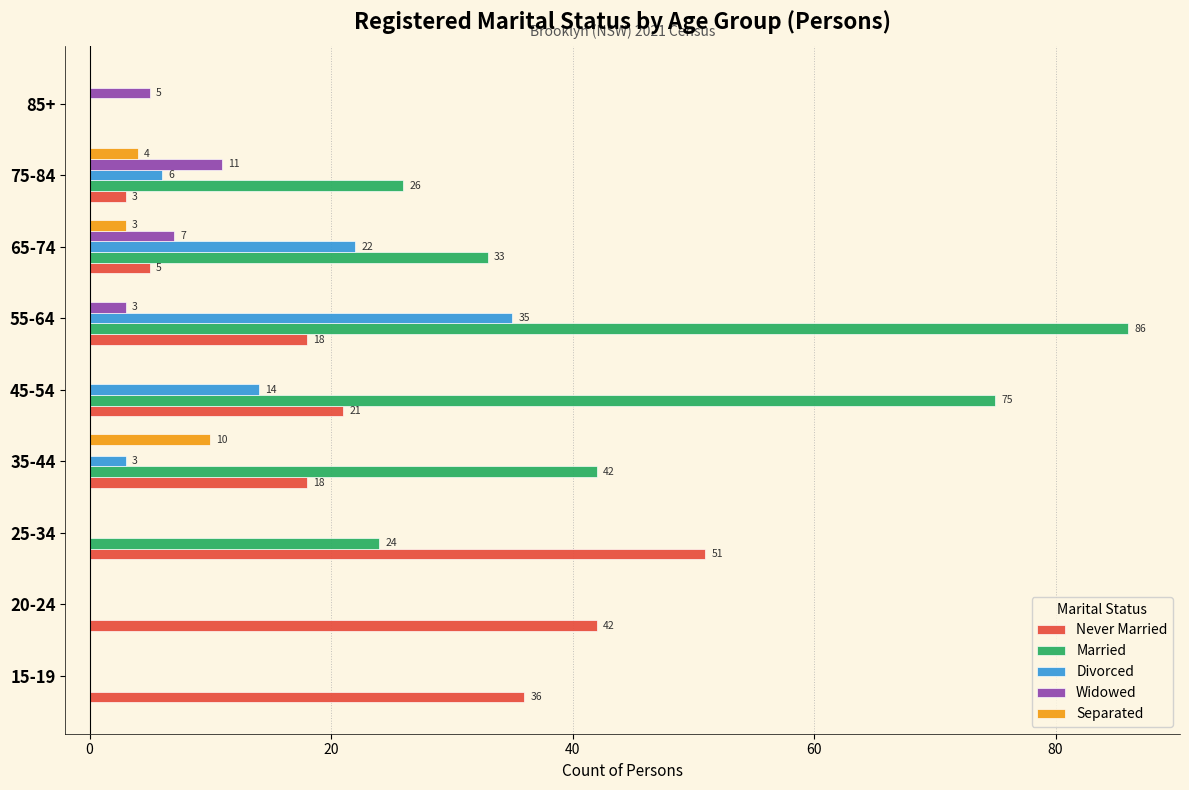

How many Married values are between 0 and 42?

7